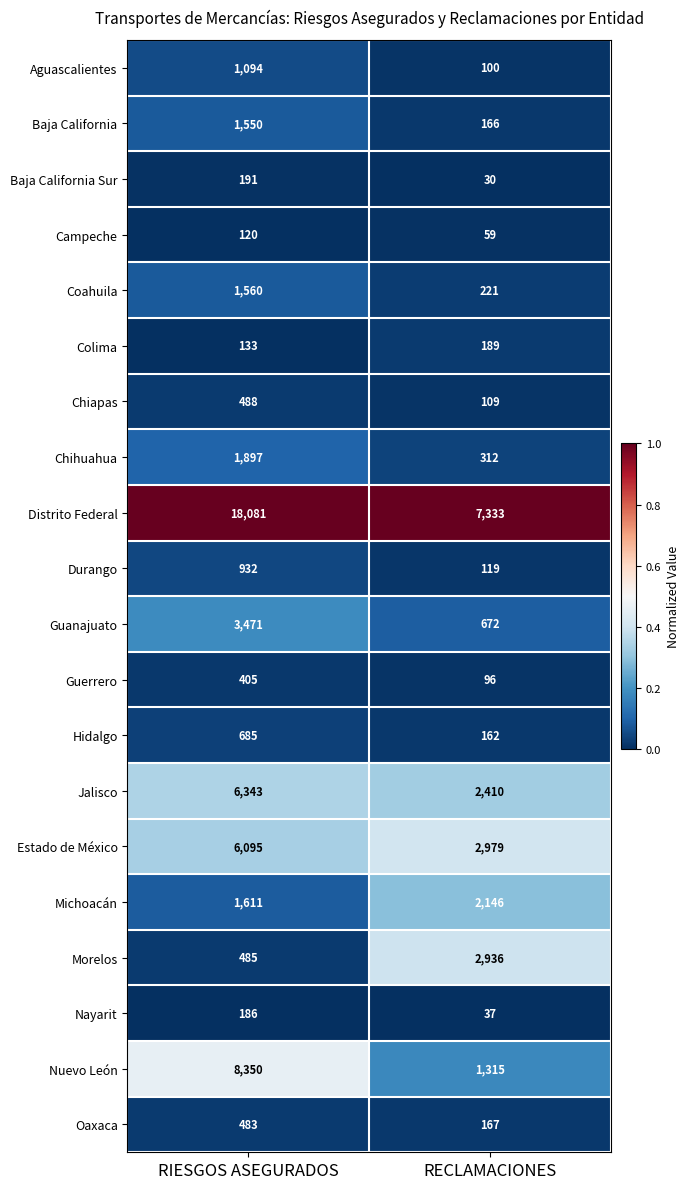

Where is Michoacán nearest to the value 1878?

RIESGOS ASEGURADOS